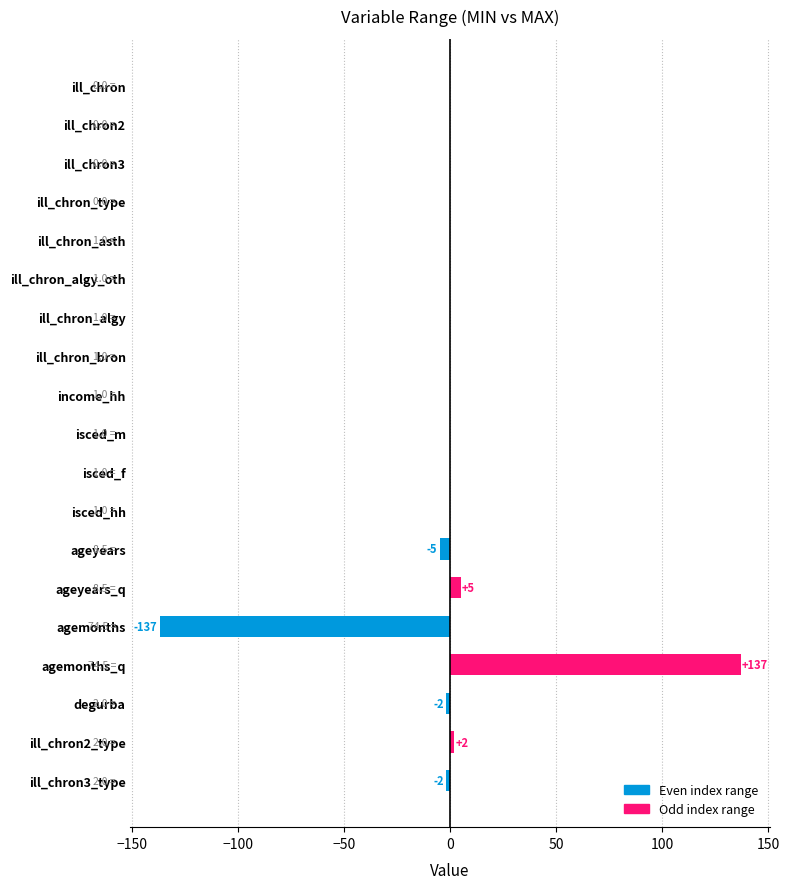

The Even index range series shows 0 at ill_chron2_type. True or false?

True